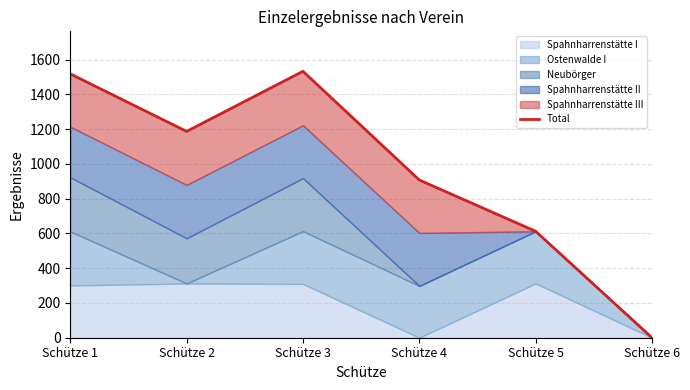

Does the chart display data point markers on the line(s)?

No